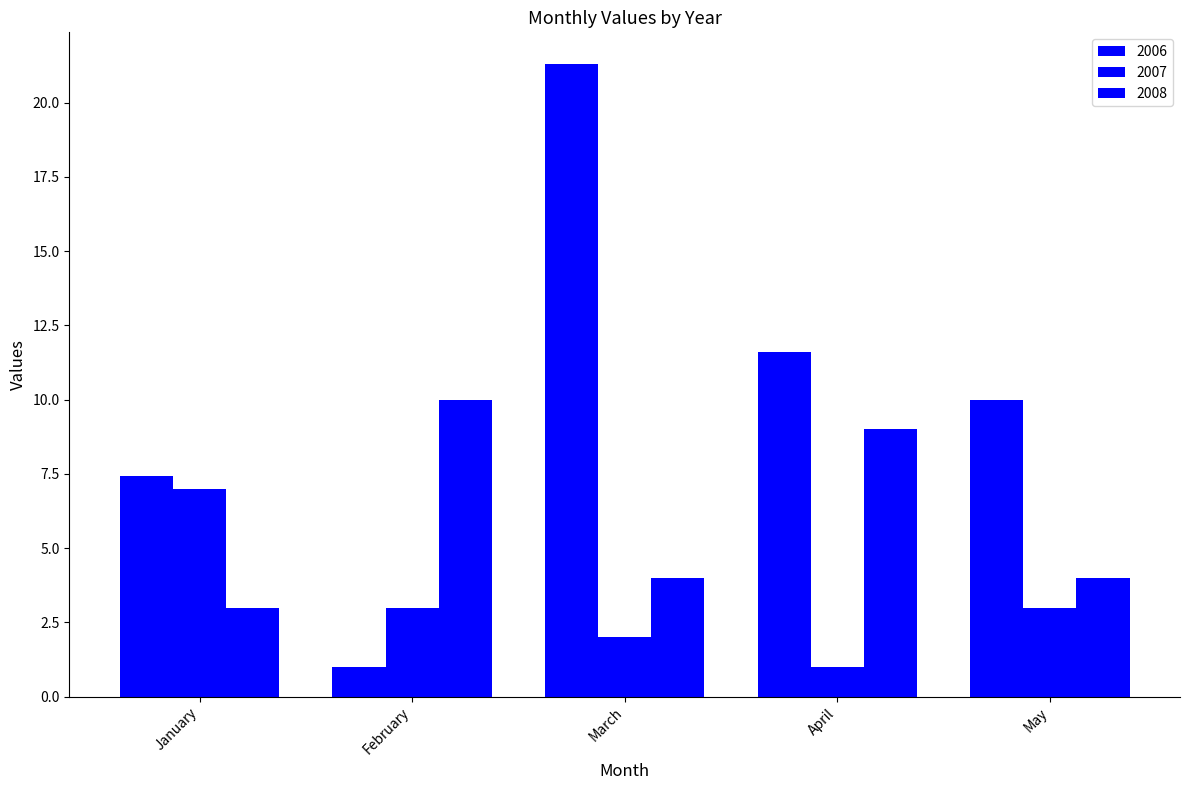

What is the difference between the highest and lowest values at February?

9.0